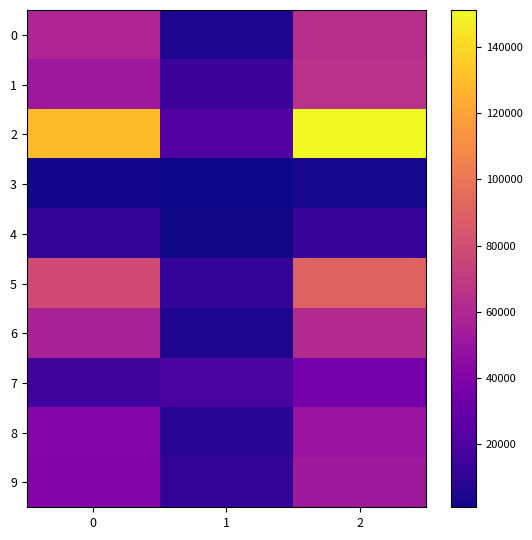

Which series changed the most between 0 and 1?

2